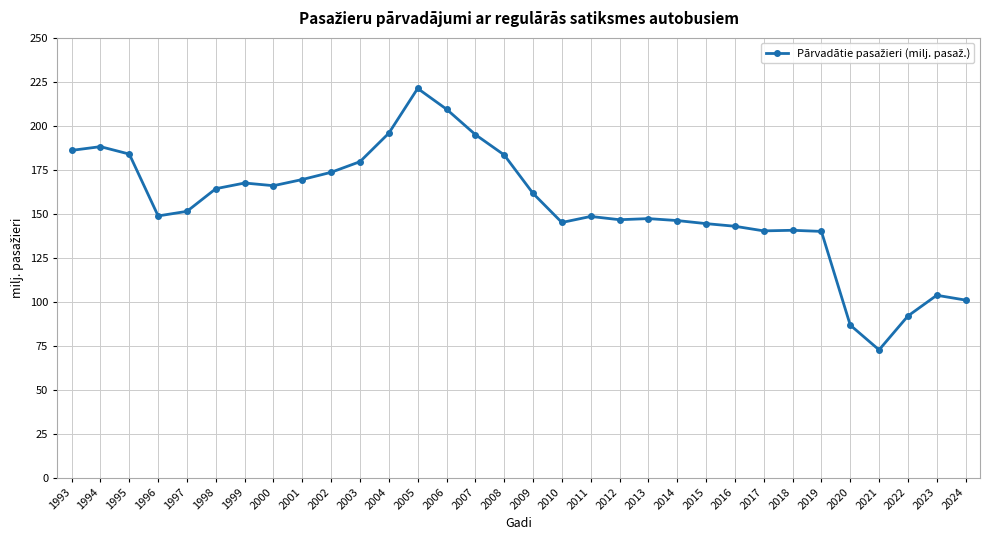

What is the difference between the maximum and minimum values?

148.5